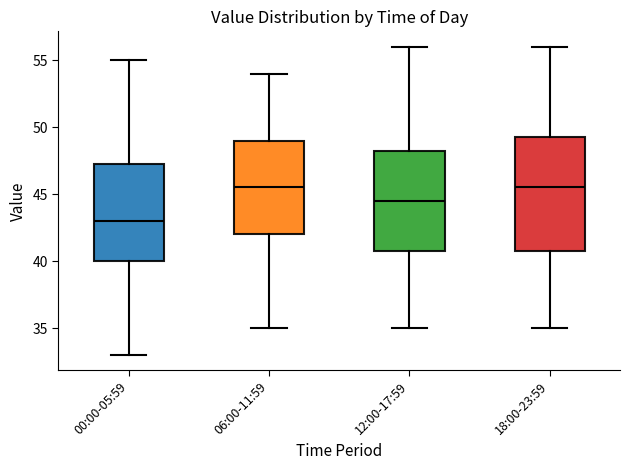

Where does the lower whisker of the box for 18:00-23:59 end on the y-axis? The values are not printed on the chart, so give them approximately, as read against the axis.

35.0